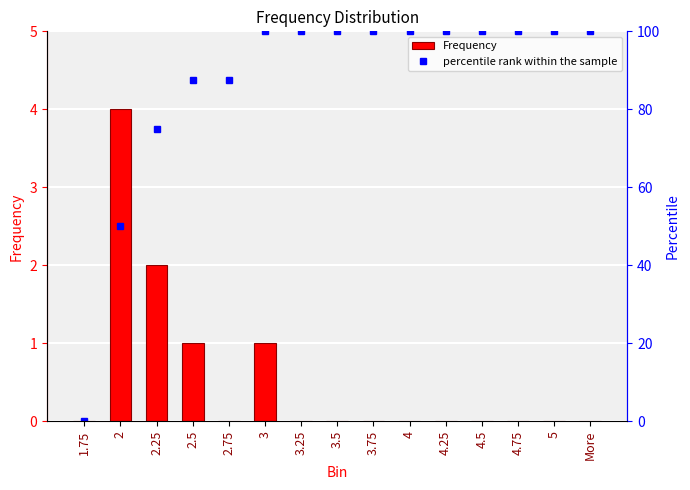

How many groups of bars are there?

15